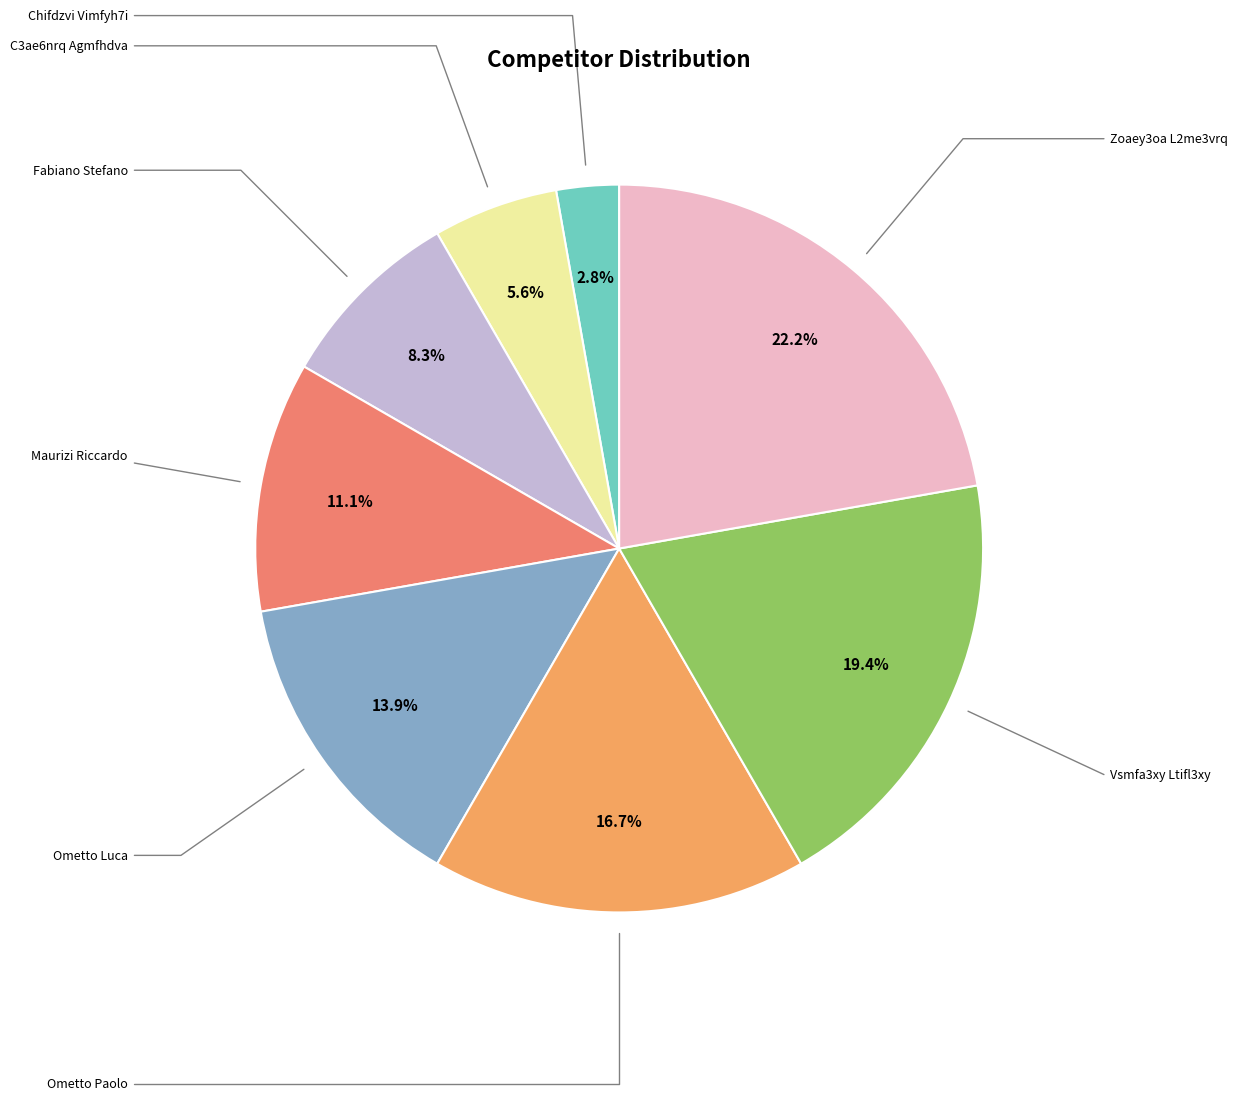

Do Fabiano Stefano and Chifdzvi Vimfyh7i together represent more than half of the pie?

No